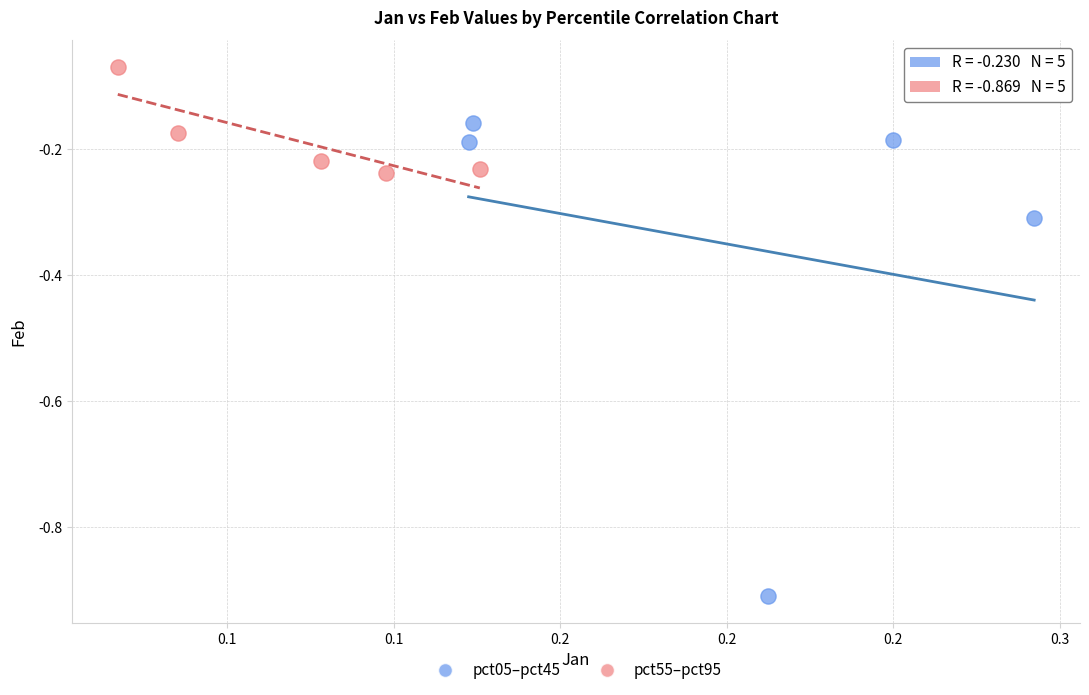

Which series reaches the minimum Y coordinate?

pct05–pct45